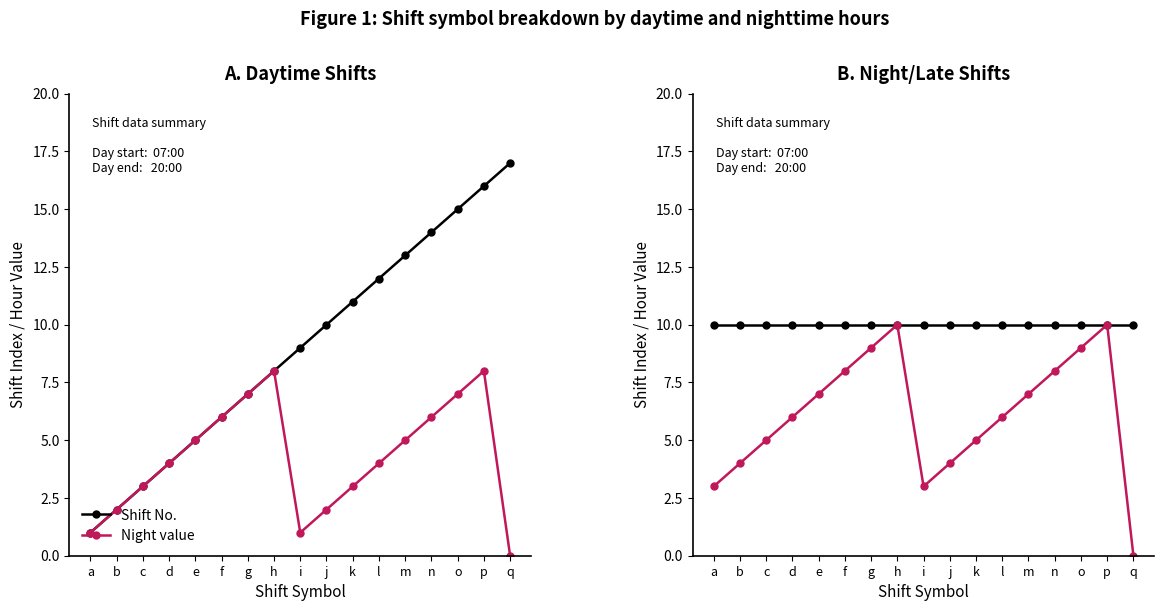

True or false: Night value and Shift No. intersect in this chart.

False